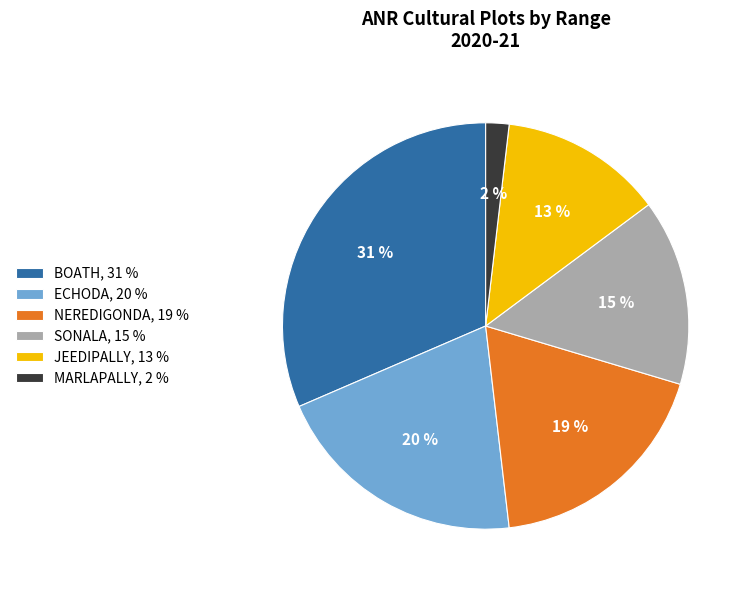

Is the sum of NEREDIGONDA, 19 % and JEEDIPALLY, 13 % greater than half?

No